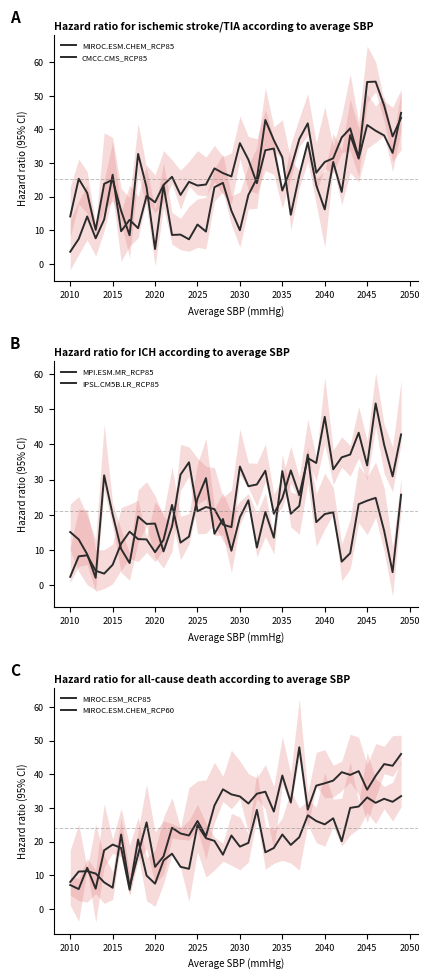

Between 32 and 36, which series saw the biggest shift?

CMCC.CMS_RCP85